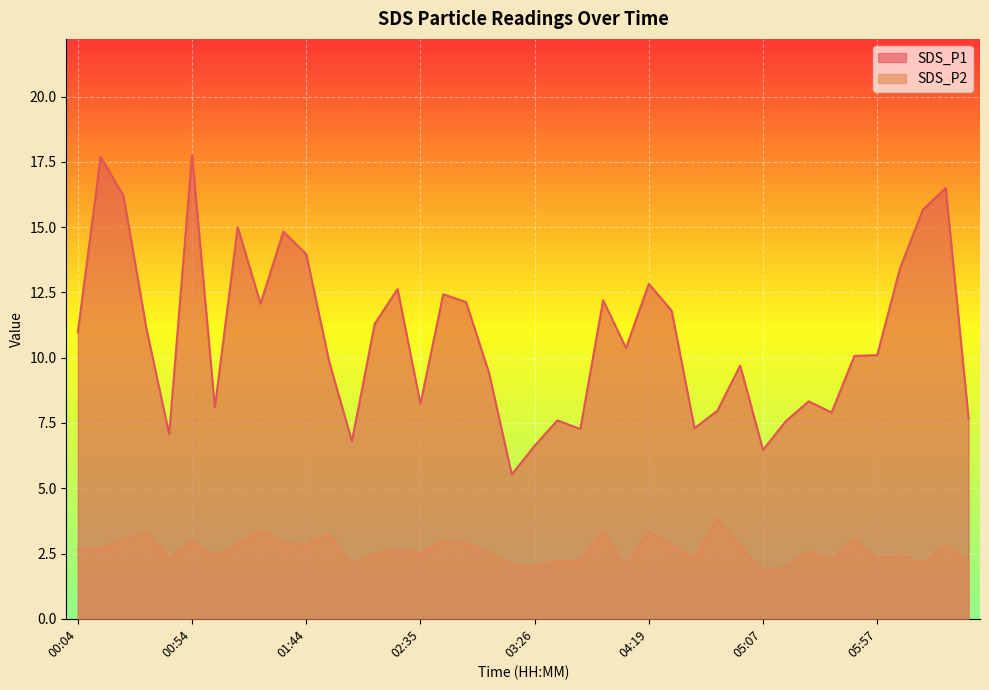

True or false: SDS_P1 and SDS_P2 intersect in this chart.

False